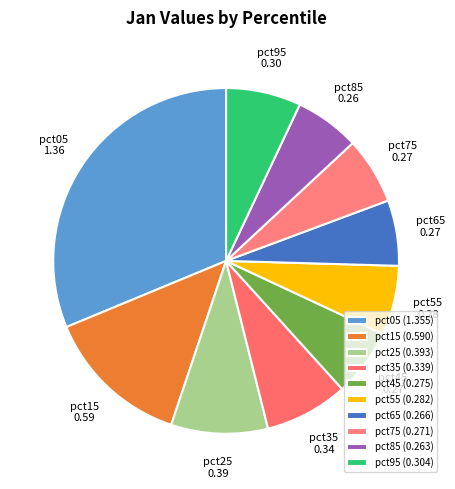

Count the number of slices in the pie.

10